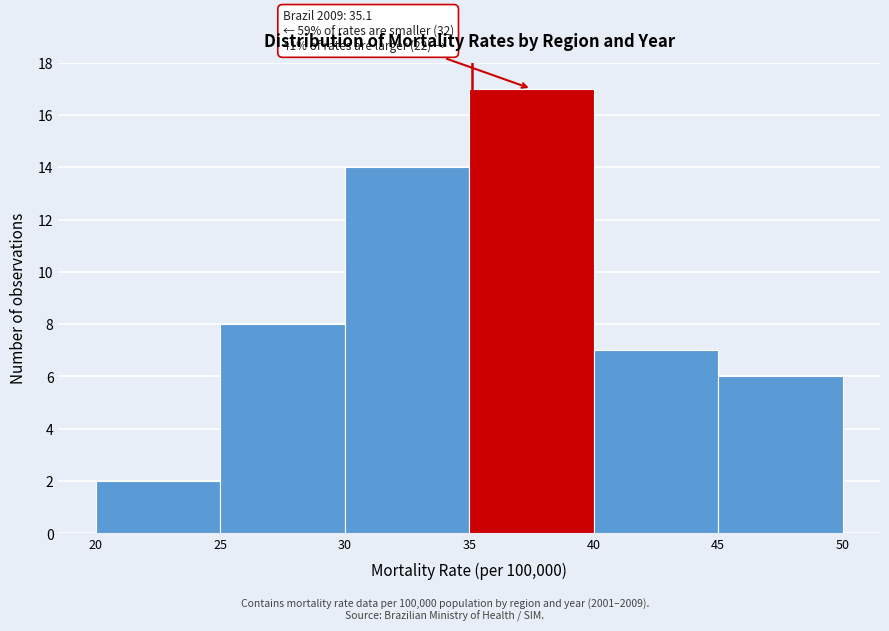

Which range on the x-axis has the tallest bar?

35 to 40